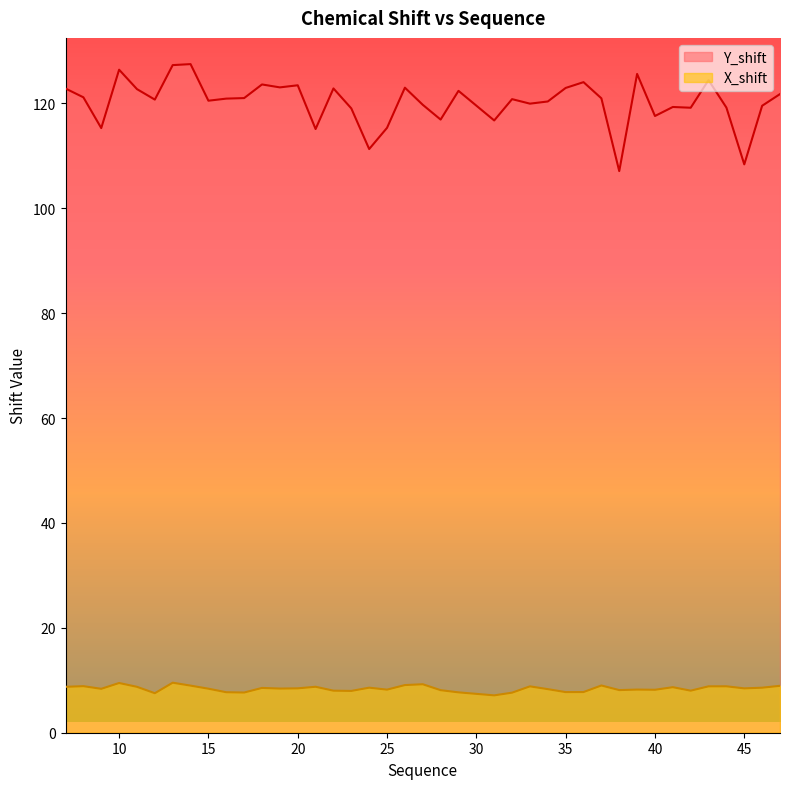

What is the difference between the X_shift values at 29 and 23?

0.3